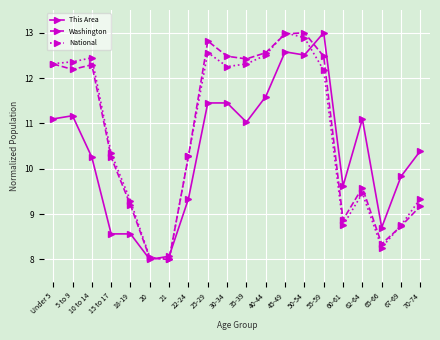

How many values in the This Area series exceed 11?

10